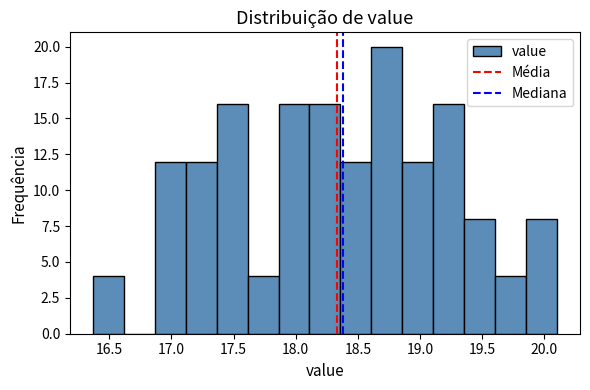

Which range on the x-axis has the tallest bar?

18.60 to 18.85